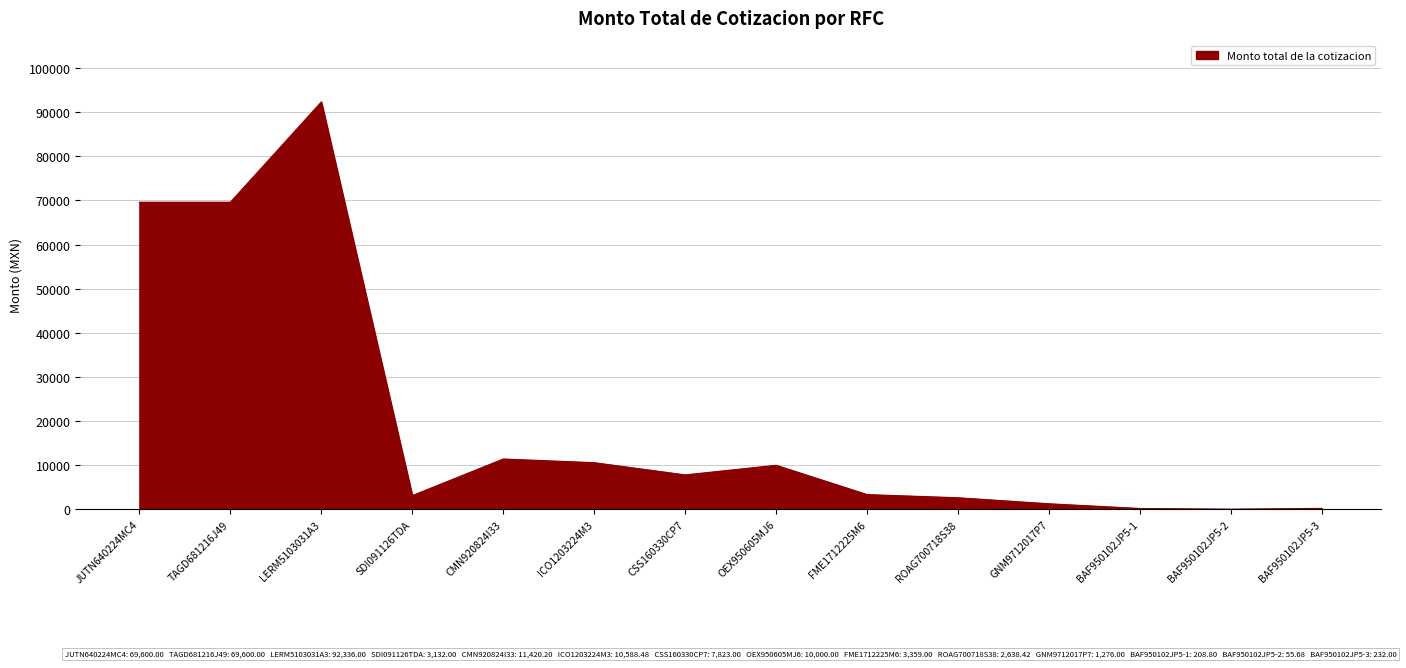

What position from the left is CMN920824I33?

5